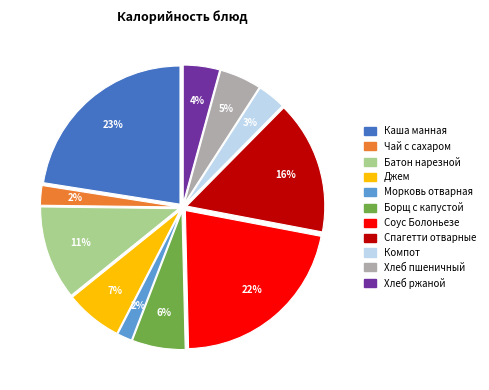

Count the number of slices in the pie.

11